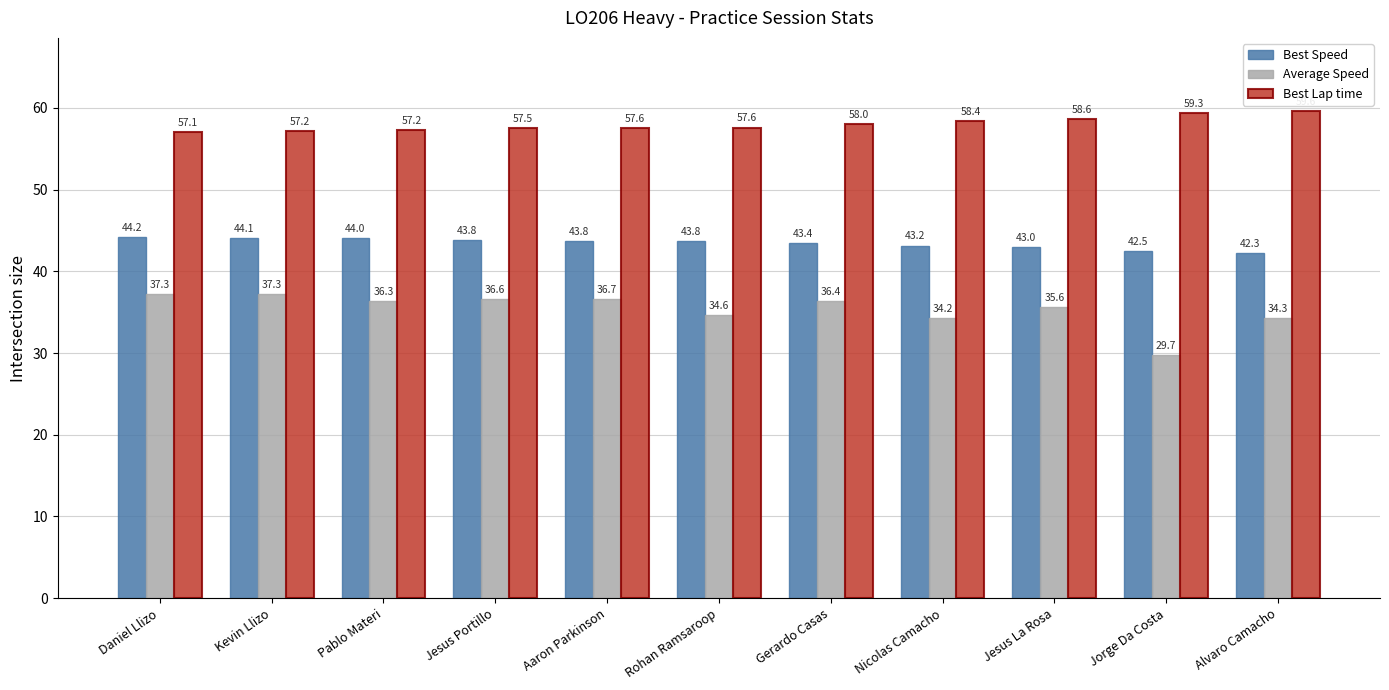

What is the maximum value for Best Lap time?

59.6